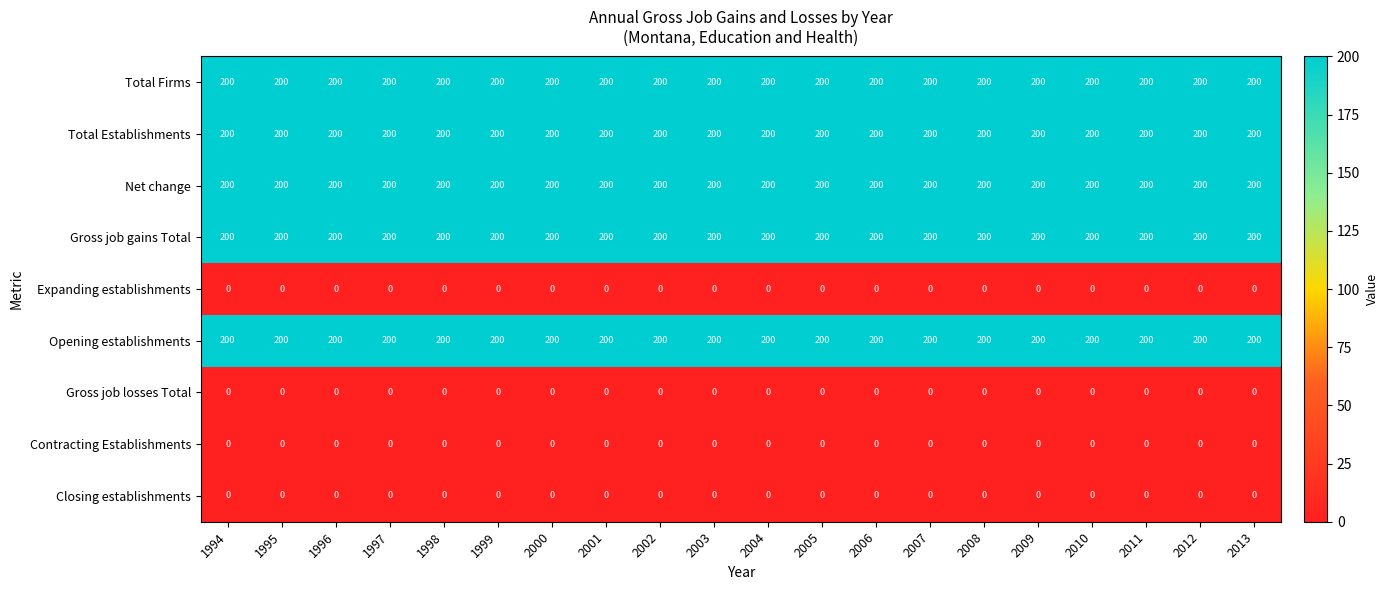

Is it true that Expanding establishments equals 0 at 1998?

True